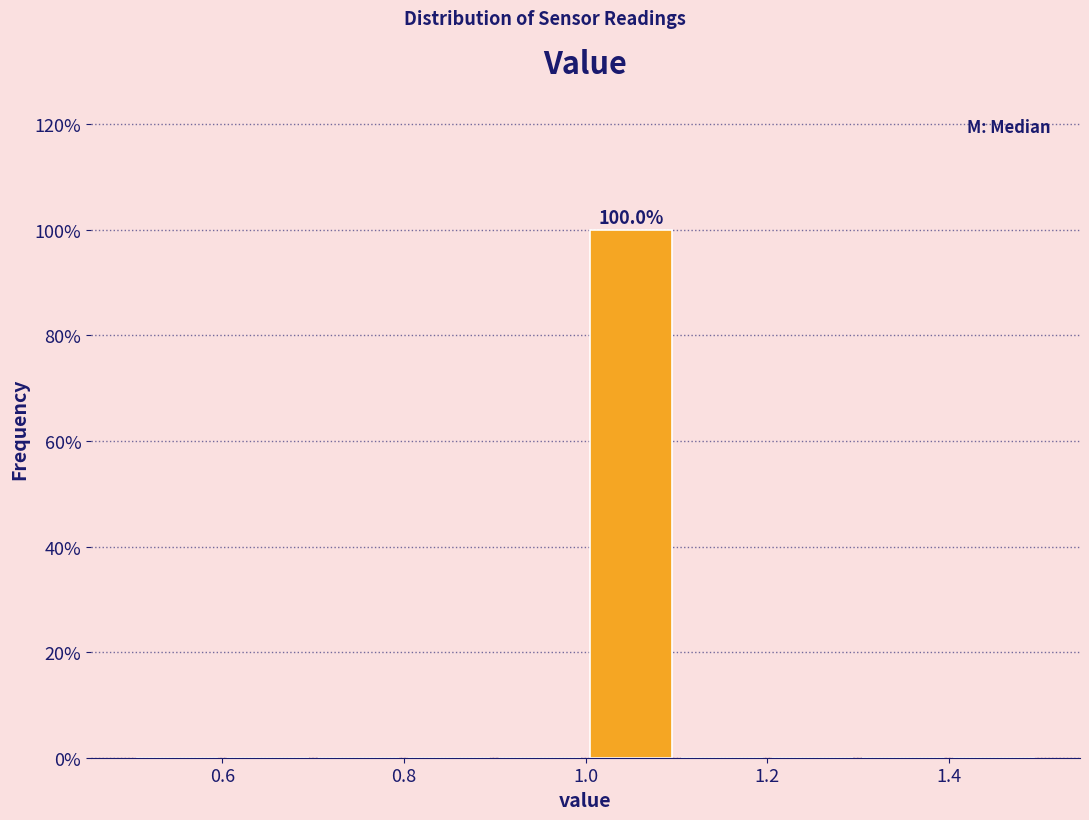

Which range on the x-axis has the tallest bar?

1.0 to 1.1